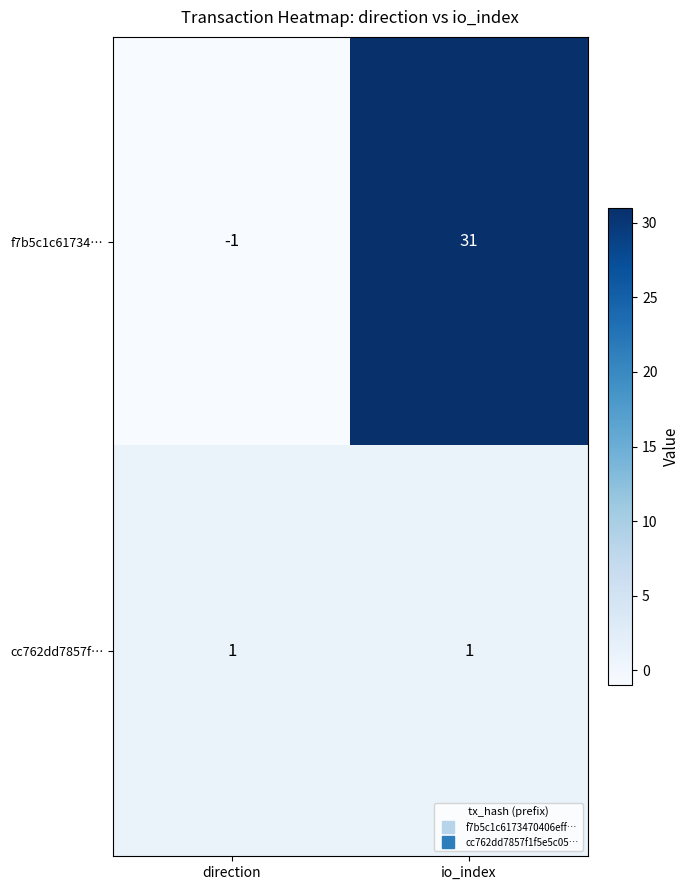

The value of f7b5c1c61734… at direction is -1. True or false?

True